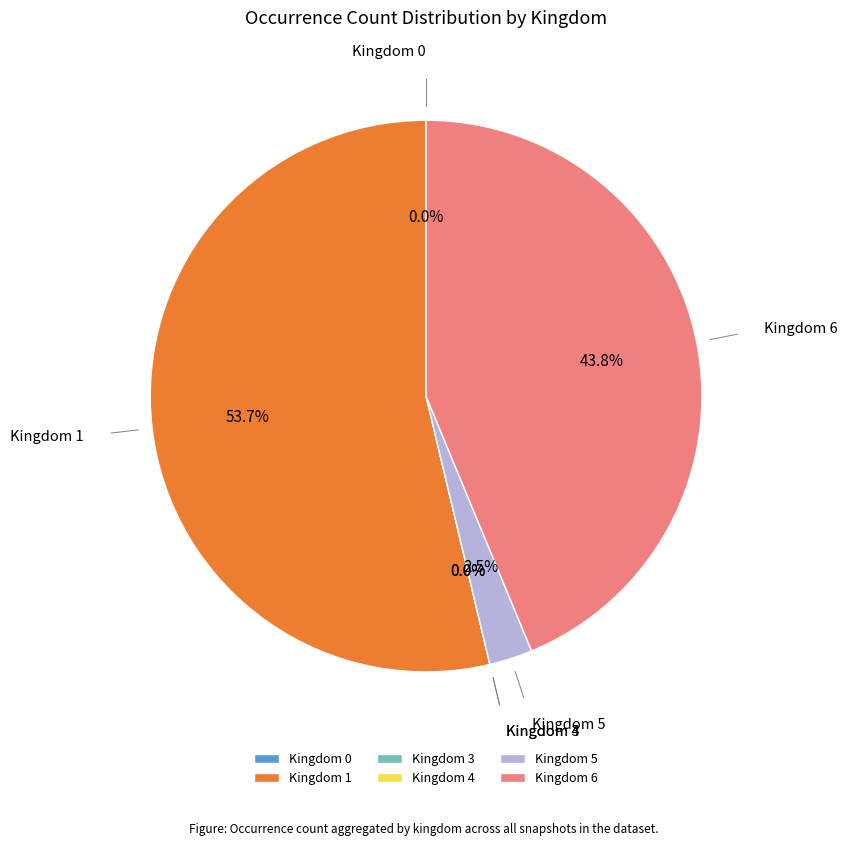

Is it true that 4 is 1% of the pie?

False